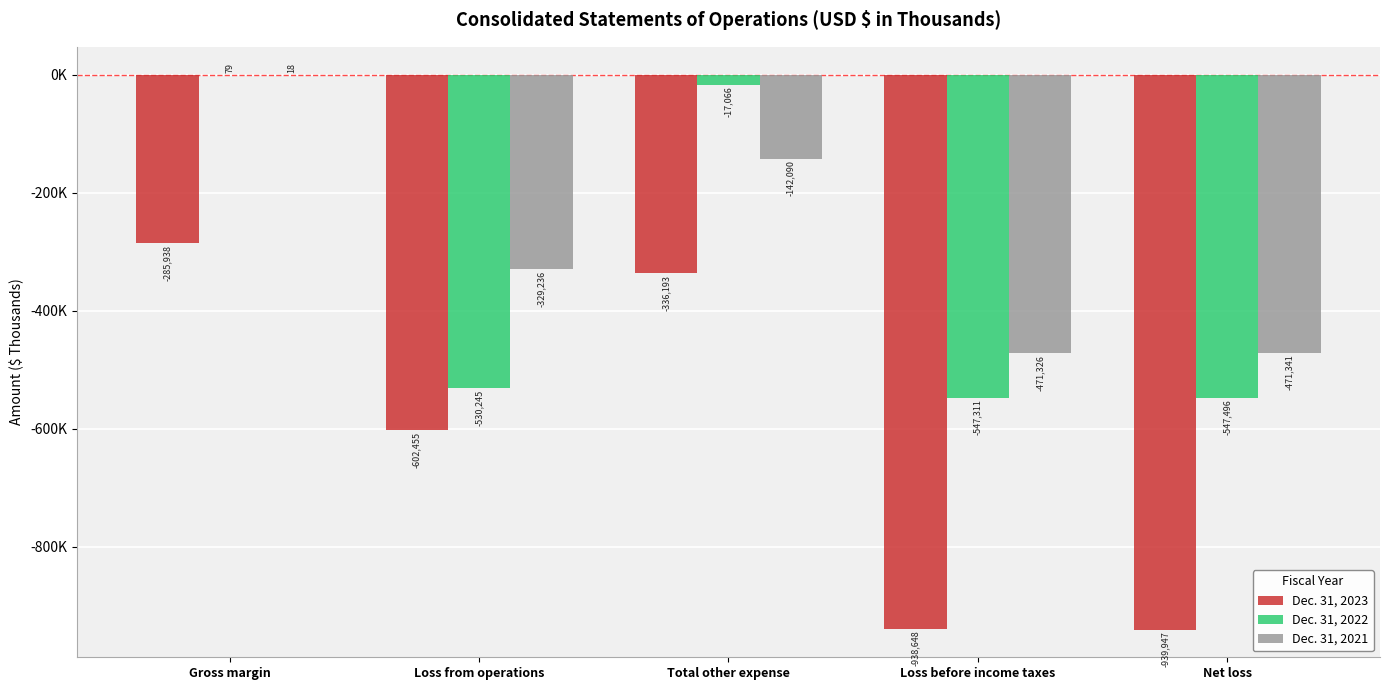

What are all the series names shown in the legend?

Dec. 31, 2023, Dec. 31, 2022, Dec. 31, 2021